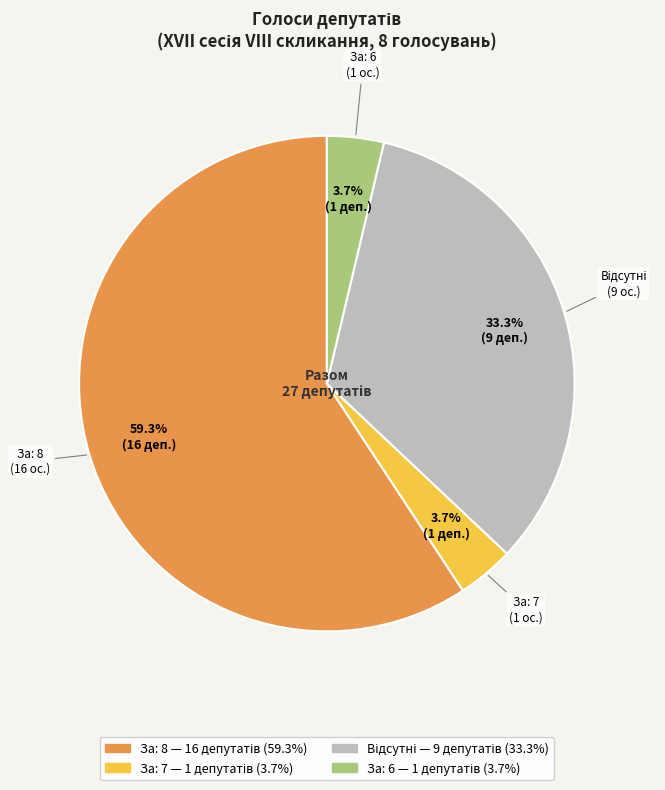

Does any single category account for the majority?

Yes